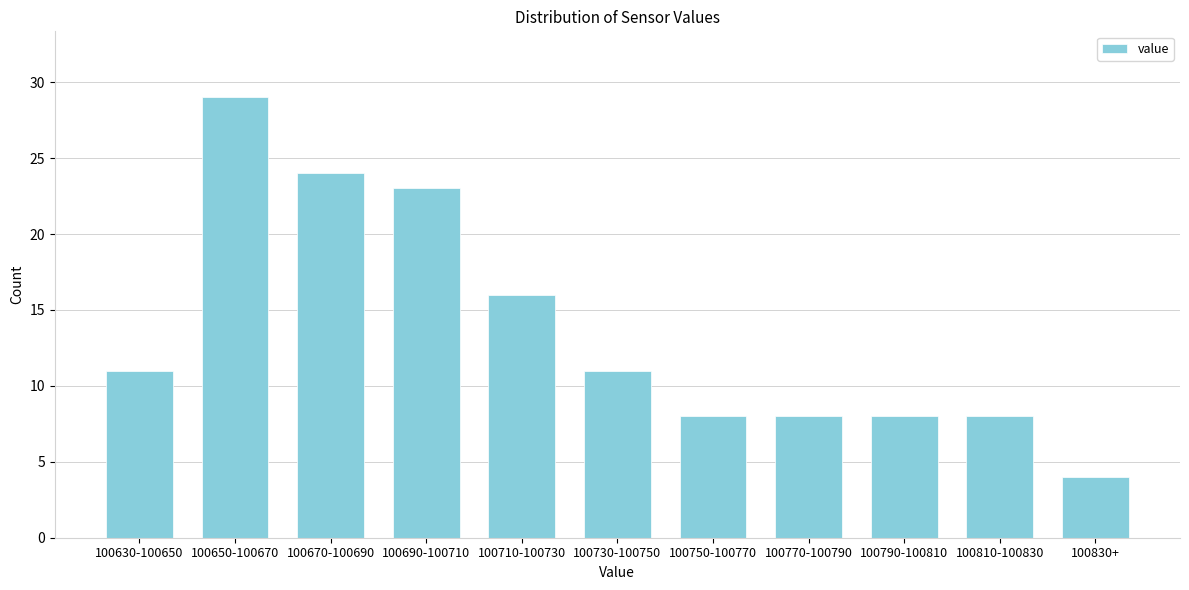

Reading left to right, what are all the values shown in this chart?

100630-100650=11	100650-100670=29	100670-100690=24	100690-100710=23	100710-100730=16	100730-100750=11	100750-100770=8	100770-100790=8	100790-100810=8	100810-100830=8	100830+=4